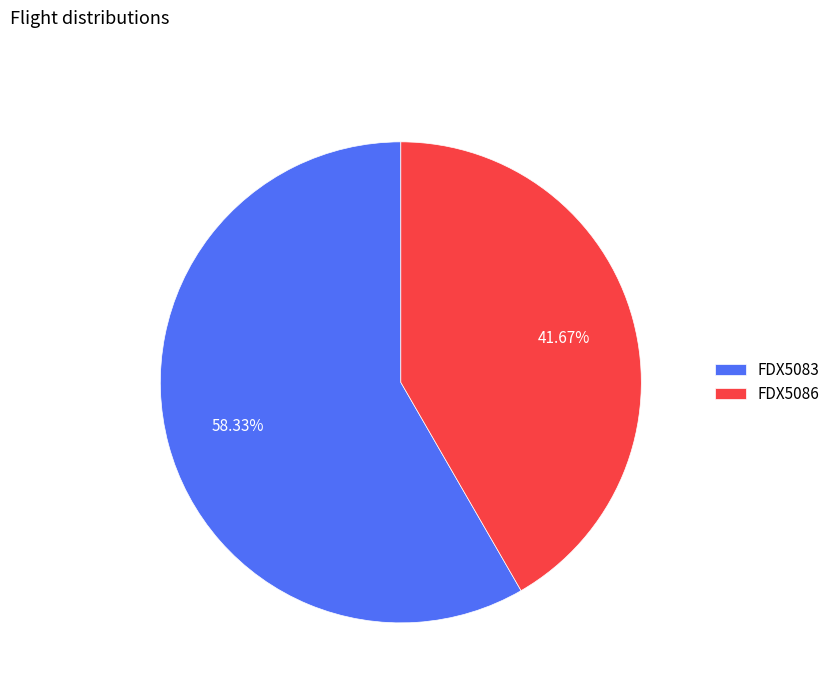

To the nearest percent, what is the difference between the largest and smallest slice percentages?

17%